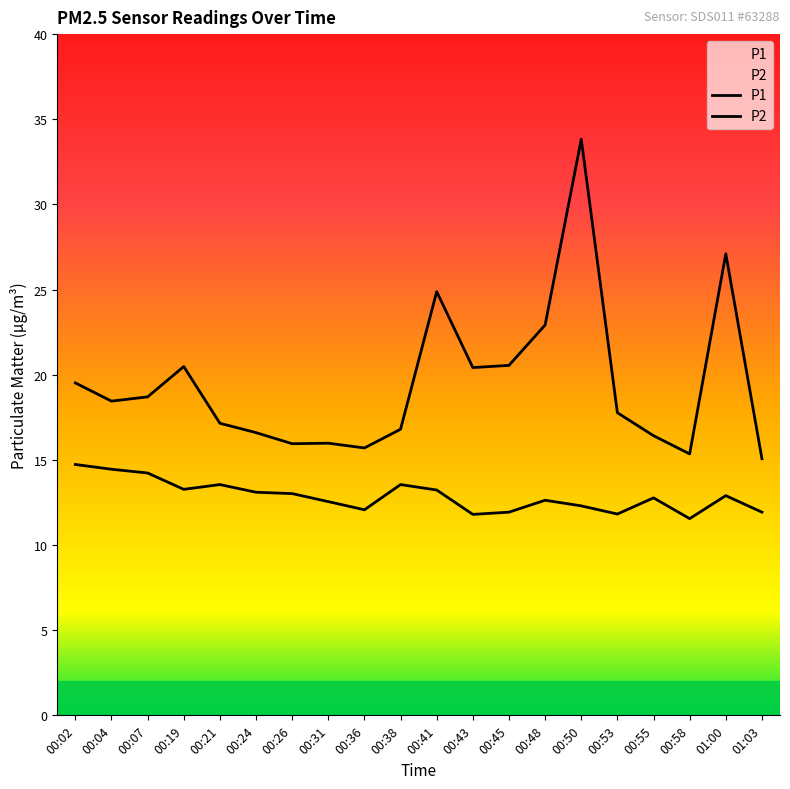

What are all the series names shown in the legend?

P1, P2